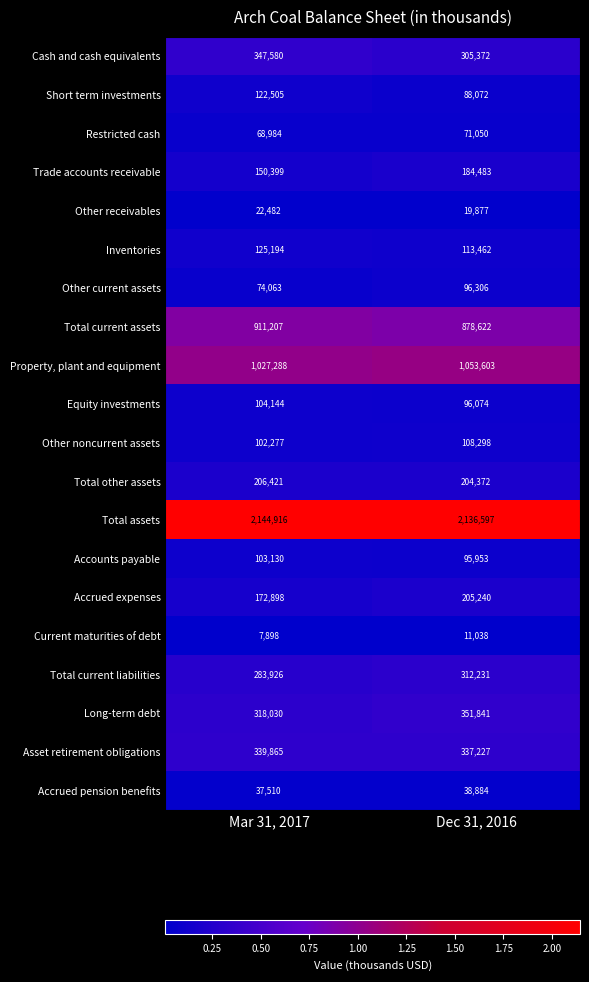

At which category is the sum across all series the highest?

Dec 31, 2016